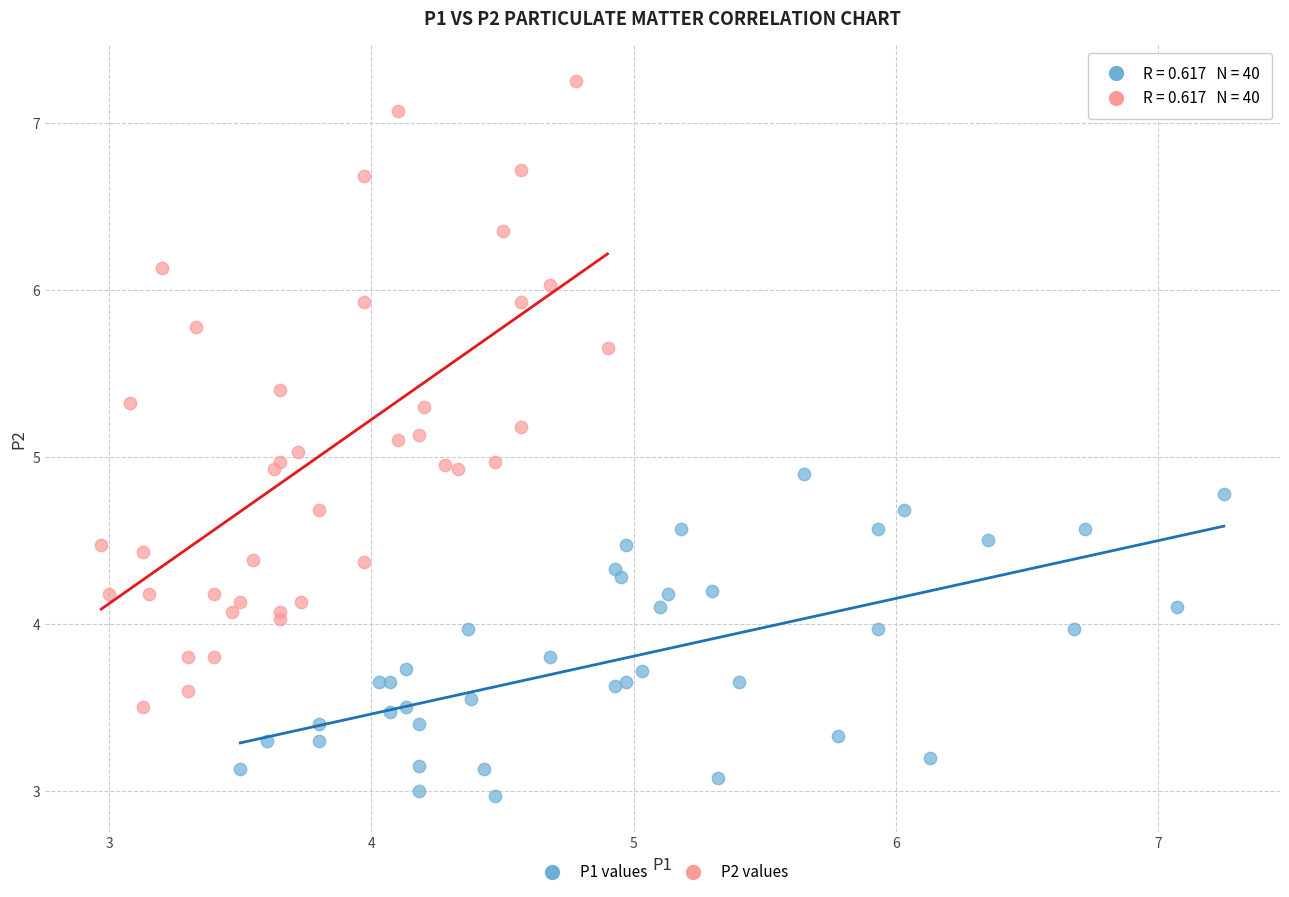

Which series has the largest Y range (max minus min)?

P2 values